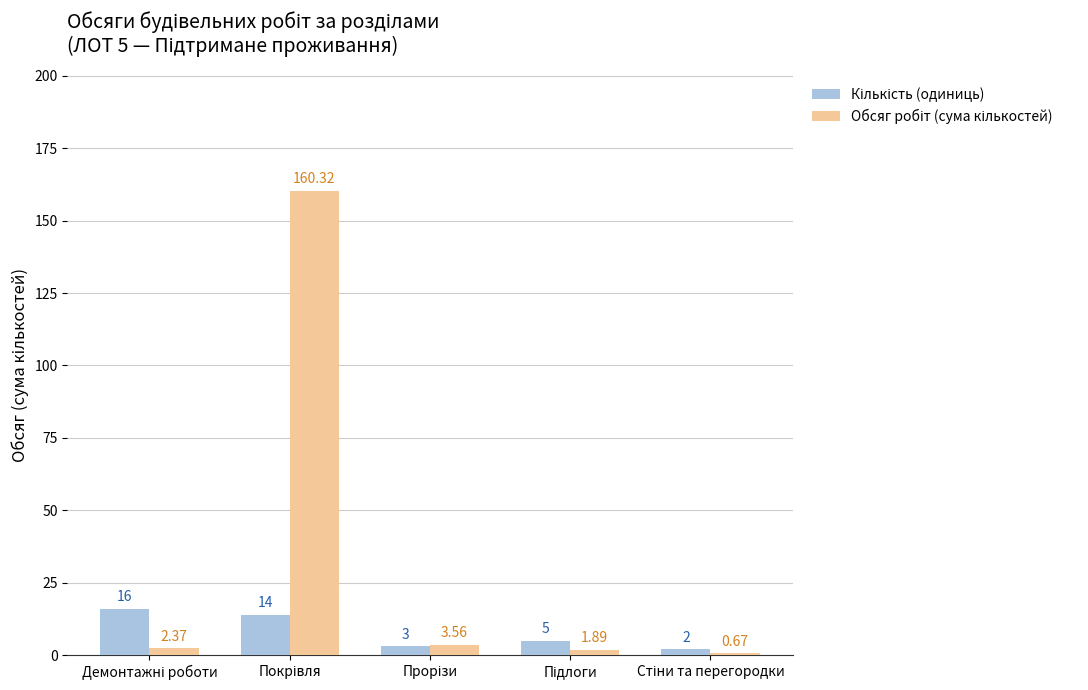

The Кількість (одиниць) series shows 5.0 at Підлоги. True or false?

True